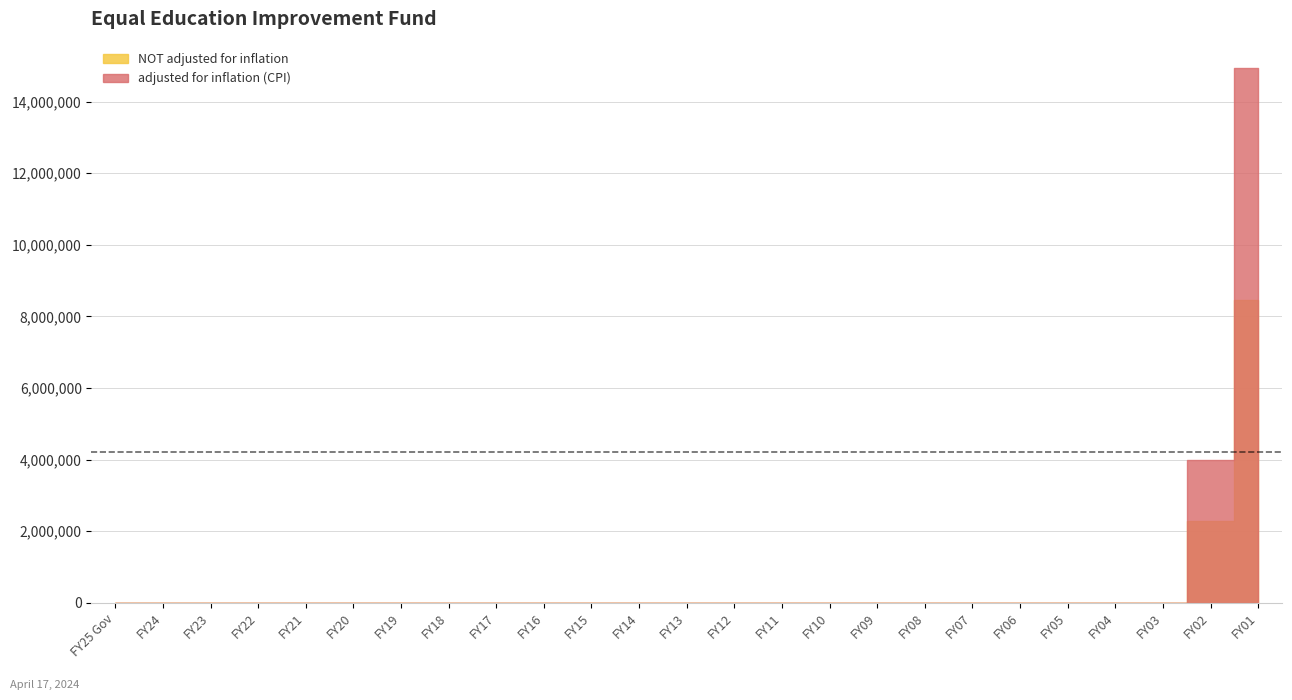

List the series in order of their overall mean, lowest first.

NOT adjusted for inflation, adjusted for inflation (CPI)